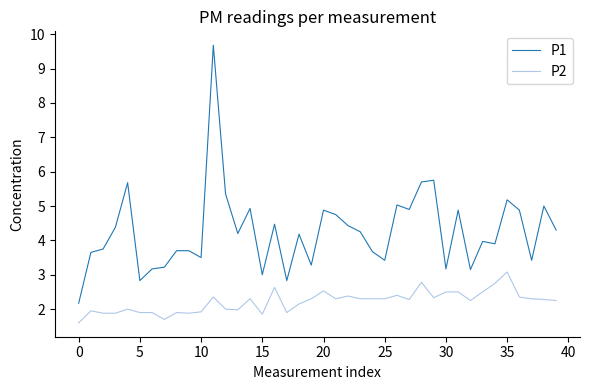

Which series has the largest total across all categories?

P1